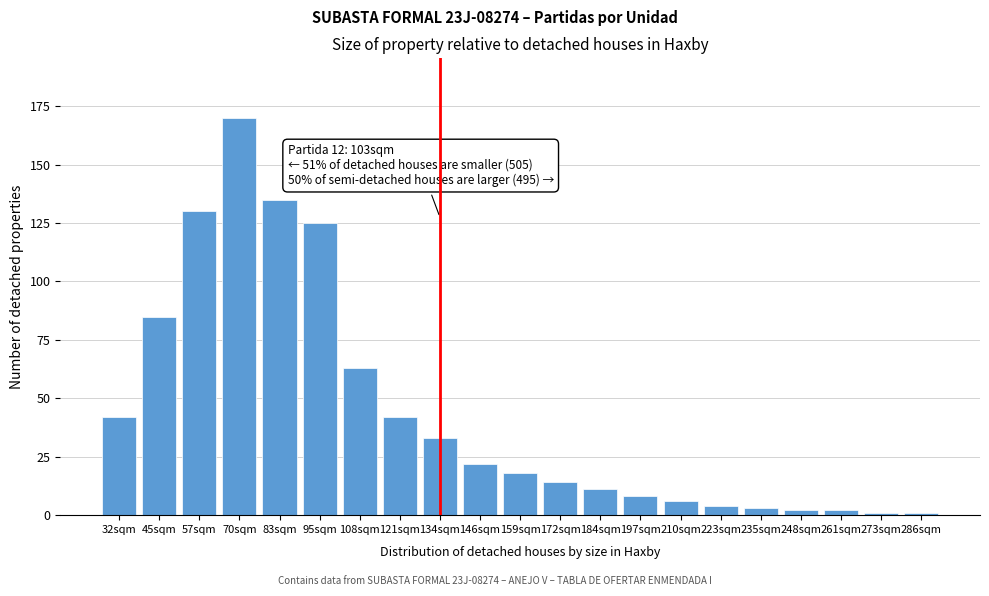

Reading left to right, what are all the values shown in this chart?

32sqm=42	45sqm=85	57sqm=130	70sqm=170	83sqm=135	95sqm=125	108sqm=63	121sqm=42	134sqm=33	146sqm=22	159sqm=18	172sqm=14	184sqm=11	197sqm=8	210sqm=6	223sqm=4	235sqm=3	248sqm=2	261sqm=2	273sqm=1	286sqm=1